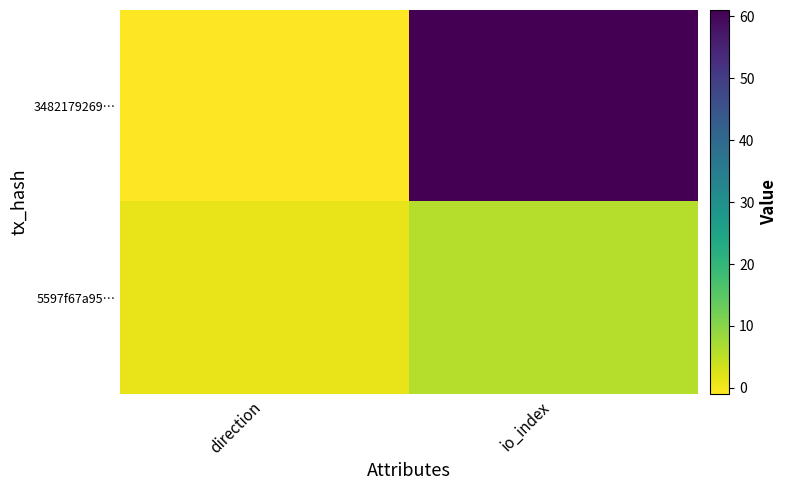

Reading left to right, list all the values displayed in this chart.

3482179269…: direction=-1	io_index=61
5597f67a95…: direction=1	io_index=6